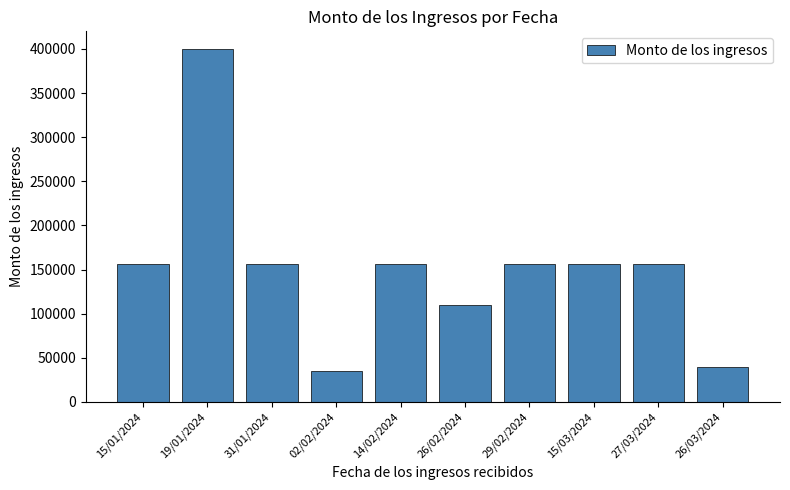

What is the label of the 8th bar from the left?

15/03/2024